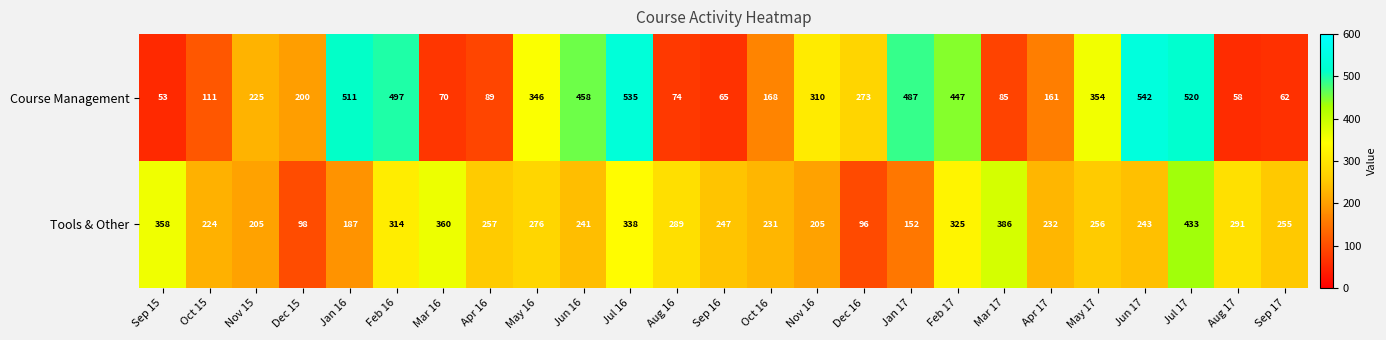

At how many categories does at least one series exceed 541?

1